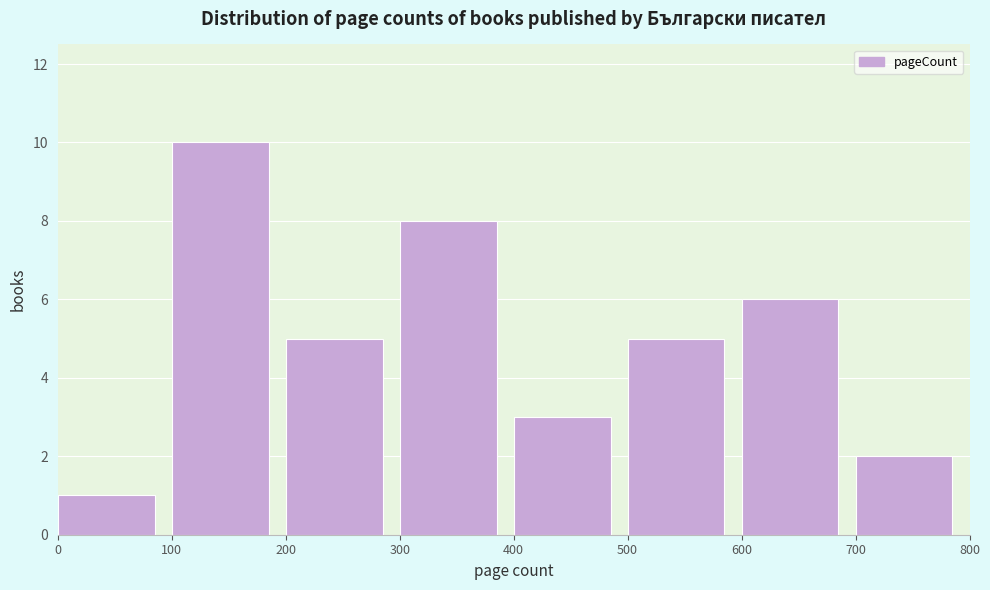

What is the height of the bar covering 0 to 100 on the x-axis? The values are not printed on the chart, so give them approximately, as read against the axis.

1